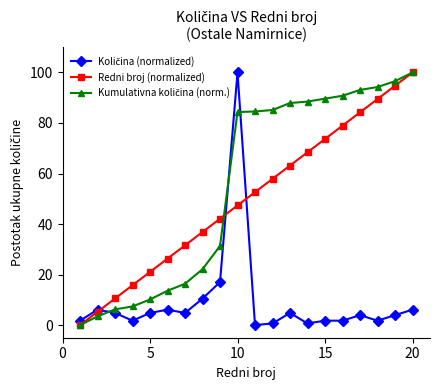

True or false: Redni broj (normalized) has more than 0 points higher than both neighbors.

False